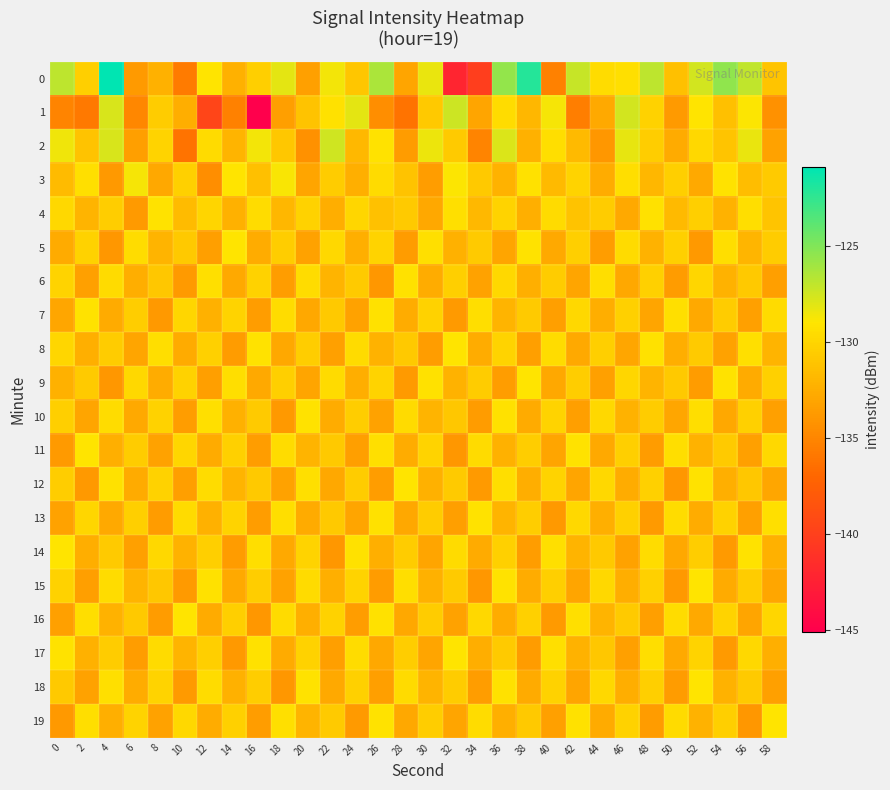

Rank the series at 24 from lowest to highest value.

19, 16, 11, 7, 13, 9, 3, 5, 2, 0, 6, 12, 10, 18, 15, 4, 8, 17, 14, 1